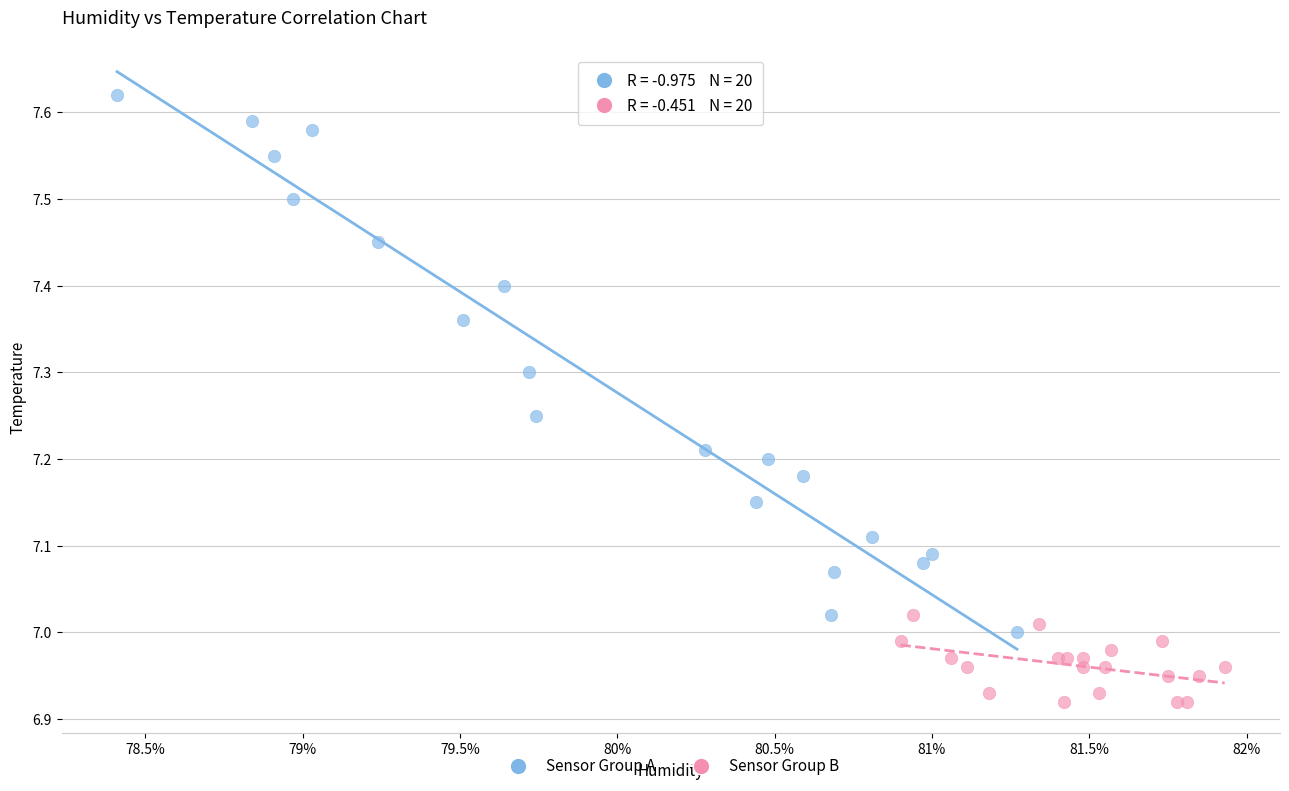

Which series reaches the maximum Y coordinate?

Sensor Group A